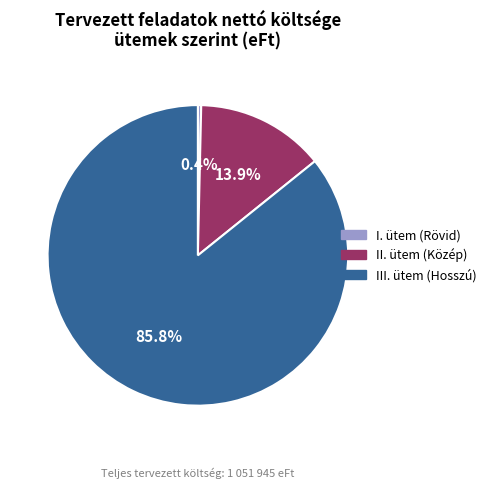

True or false: III. ütem (Hosszú) accounts for 86% of the total.

True